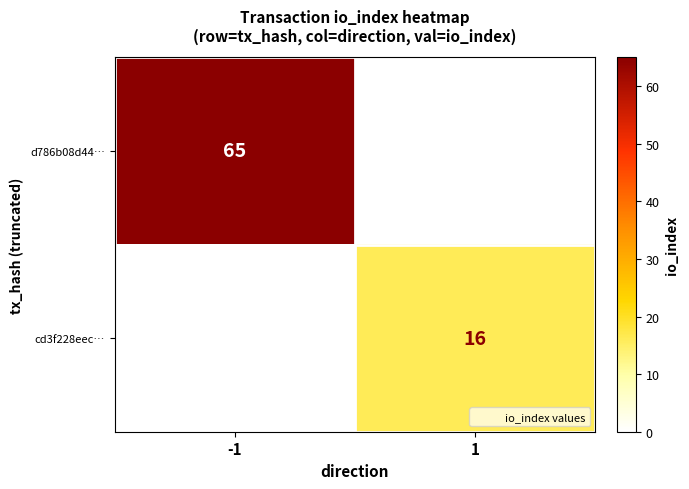

What is the difference between the cd3f228eec… values at 1 and -1?

16